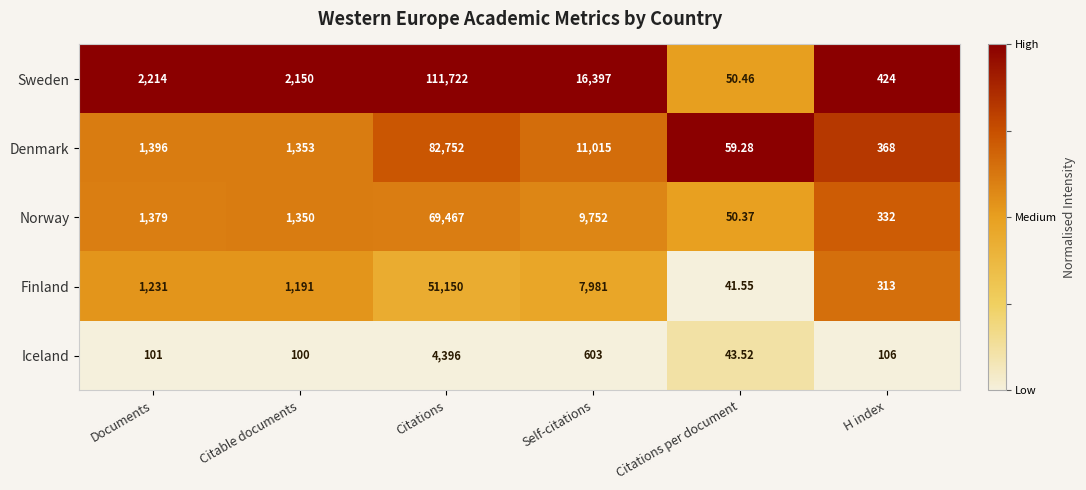

At which category is the sum across all series the highest?

Citations